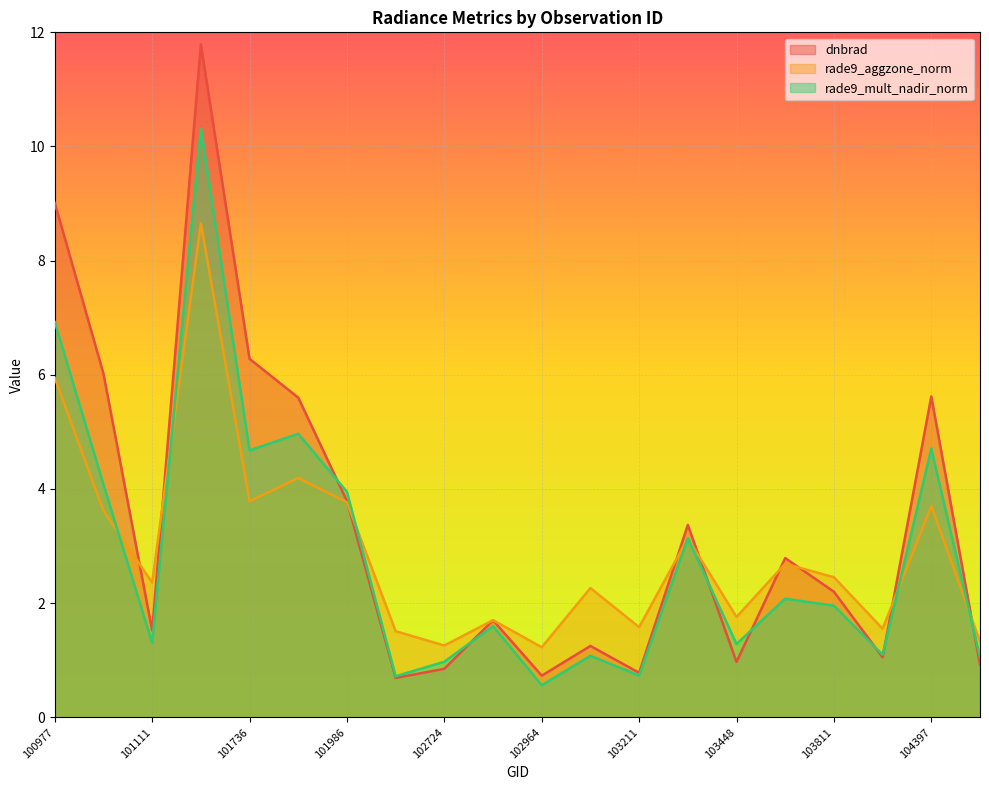

What is the average value of the rade9_mult_nadir_norm series?

2.9